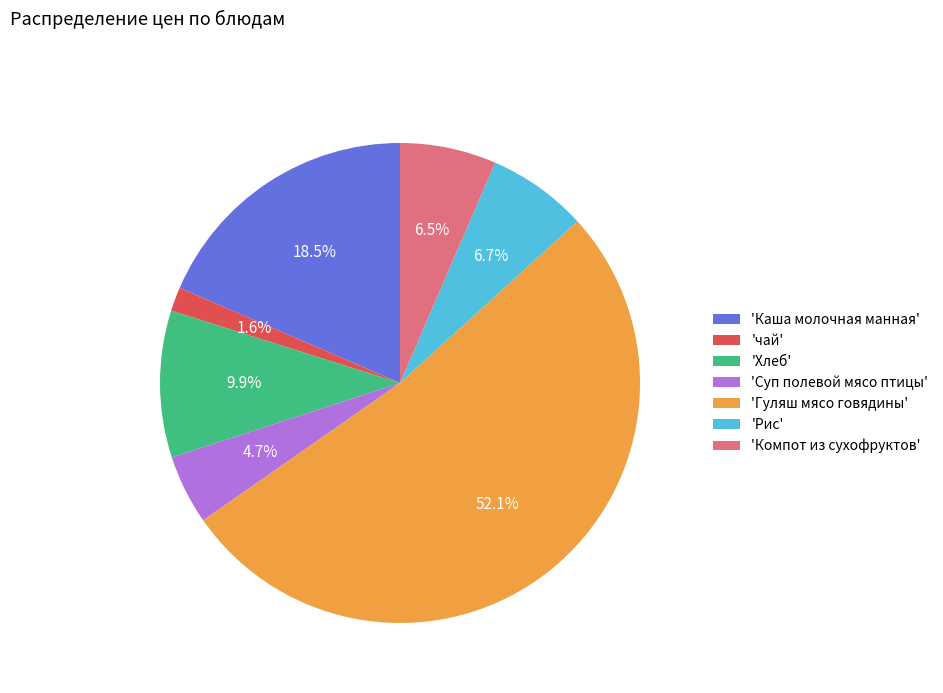

What percentage is NOT represented by 'Каша молочная манная'?

81.5%